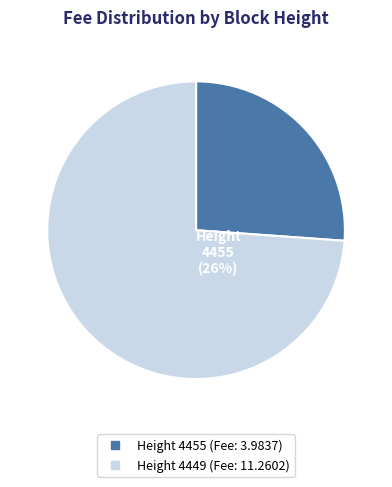

What percentage is the 4455 slice, to the nearest percent?

26%